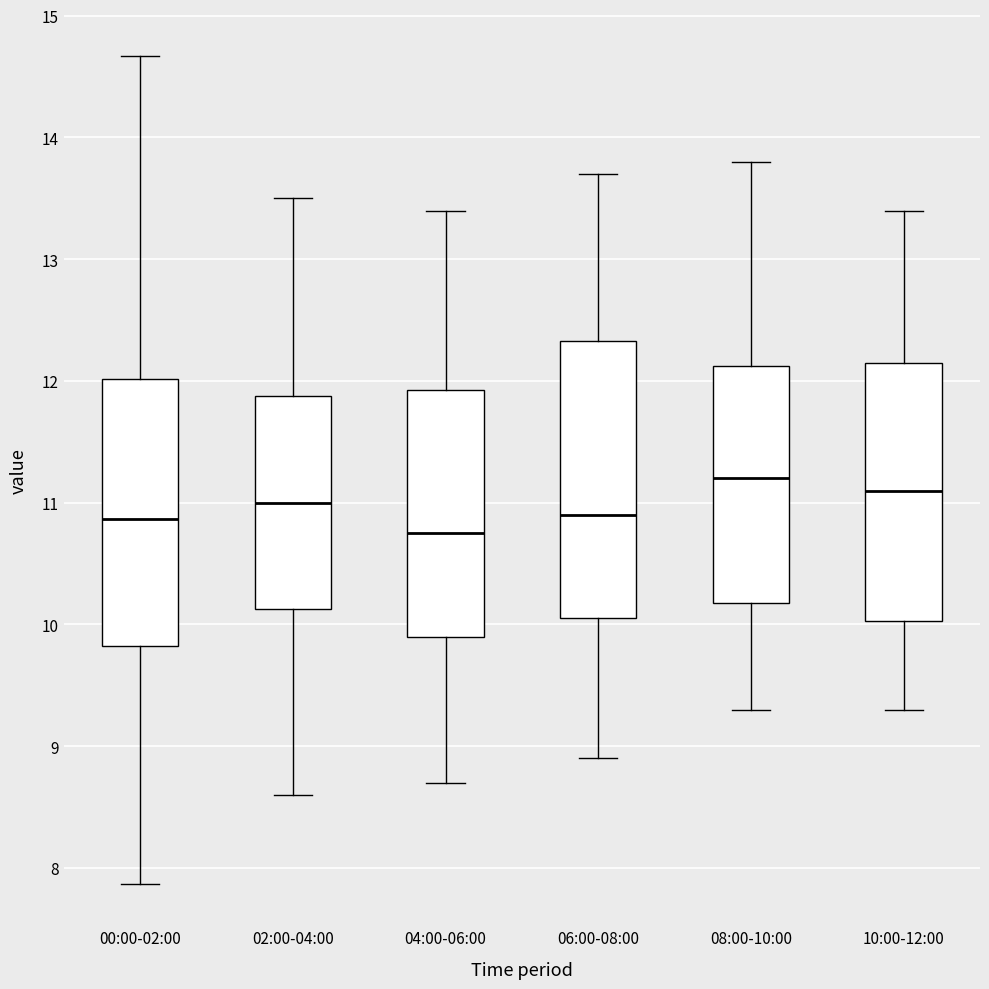

Reading left to right, transcribe this box plot: for each box, give where its median line is, the range the box spans, and where its two whiskers end, as read against the y-axis. The values are not printed on the chart, so give them approximately, as read against the axis.

00:00-02:00: median 10.9, box 9.8 to 12.0, whiskers 7.9 to 14.7
02:00-04:00: median 11.0, box 10.1 to 11.9, whiskers 8.6 to 13.5
04:00-06:00: median 10.8, box 9.9 to 11.9, whiskers 8.7 to 13.4
06:00-08:00: median 10.9, box 10.1 to 12.3, whiskers 8.9 to 13.7
08:00-10:00: median 11.2, box 10.2 to 12.1, whiskers 9.3 to 13.8
10:00-12:00: median 11.1, box 10.0 to 12.2, whiskers 9.3 to 13.4